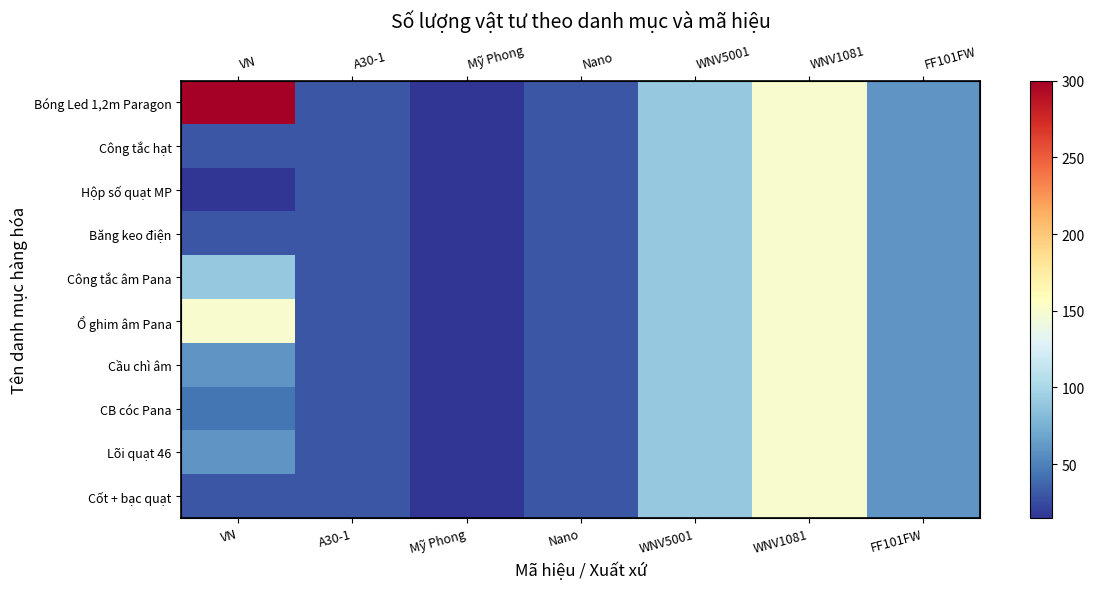

How many distinct data groups are displayed?

10